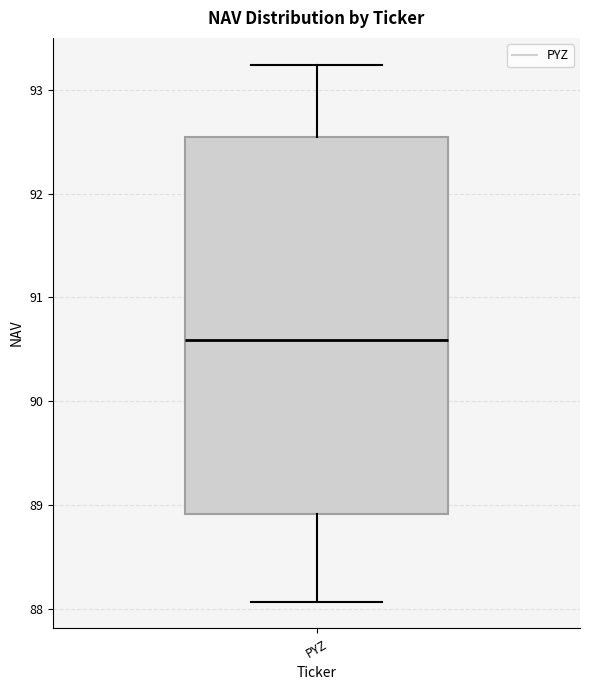

Read this box plot against the y-axis: the position of the median line, the range covered by the box, and the ends of both whiskers. The values are not printed on the chart, so give them approximately, as read against the axis.

median 90.6, box 88.9 to 92.5, whiskers 88.1 to 93.2